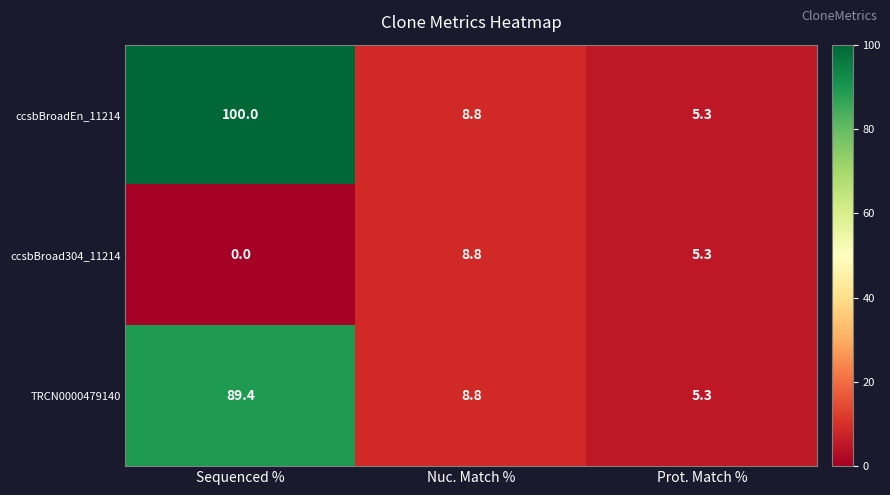

List the series in order of their peak value, highest first.

ccsbBroadEn_11214, TRCN0000479140, ccsbBroad304_11214